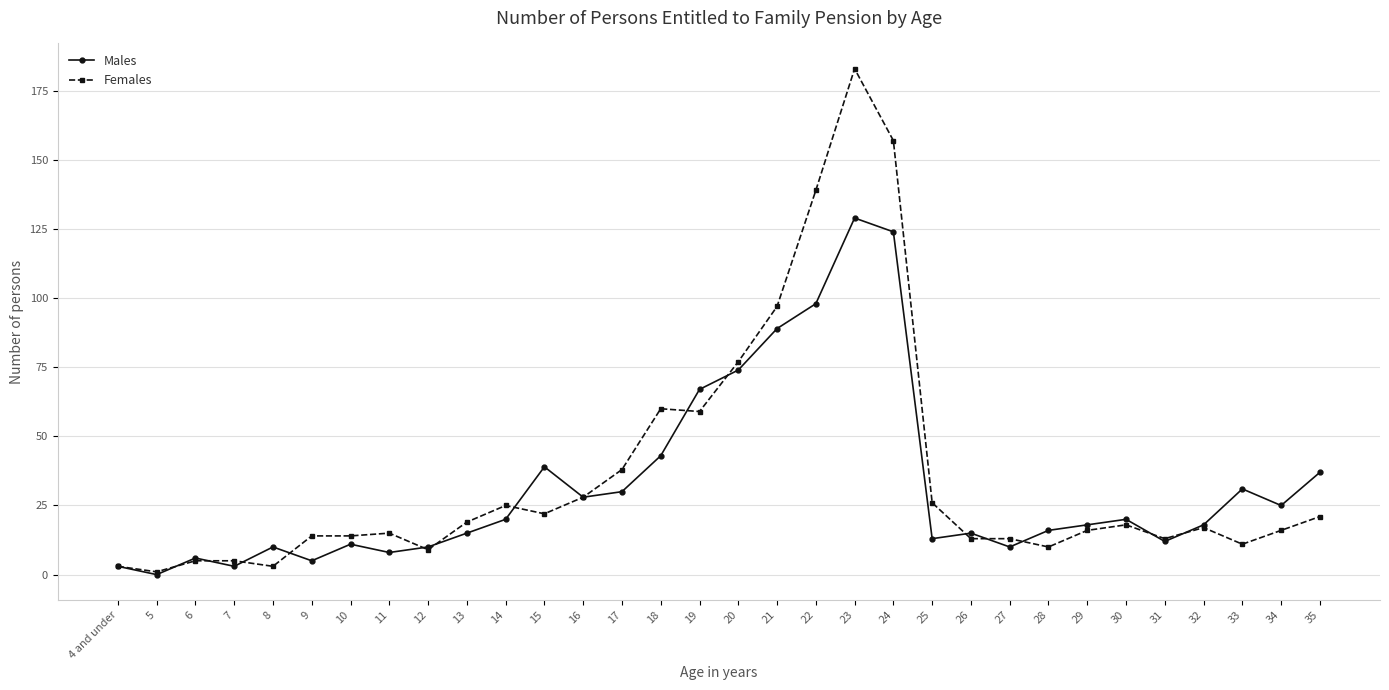

Is it true that Males equals 89 at 21?

True